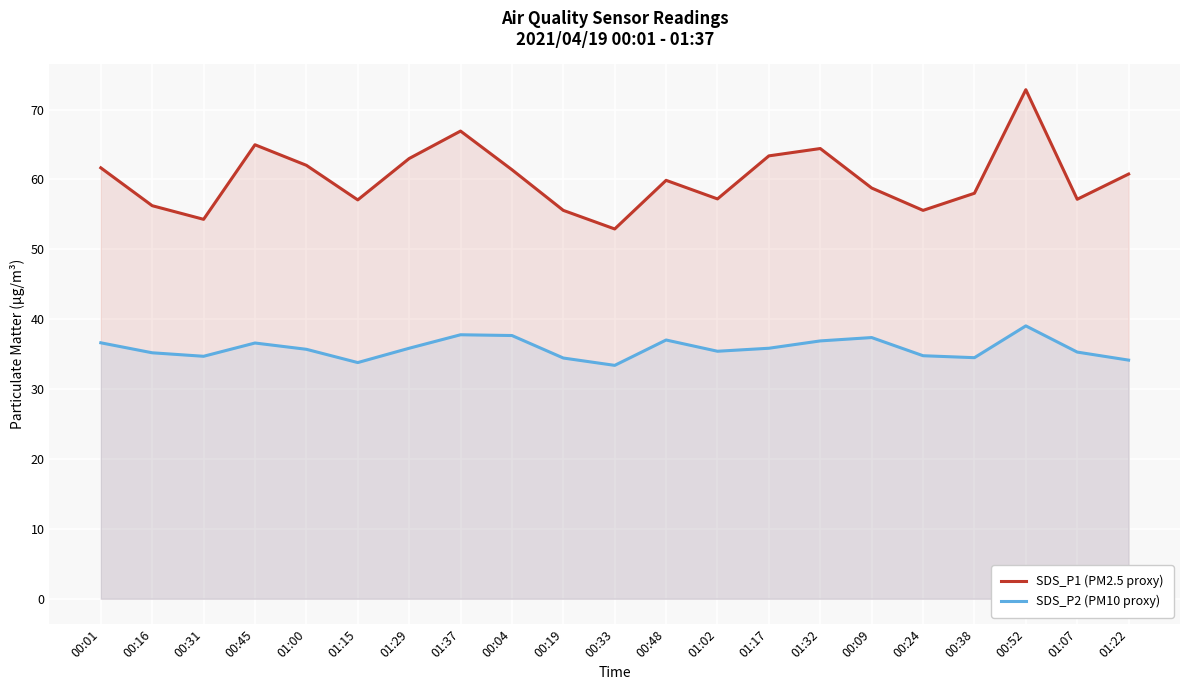

In SDS_P1 (PM2.5 proxy), how many points are higher than both neighbors (excluding endpoints)?

5